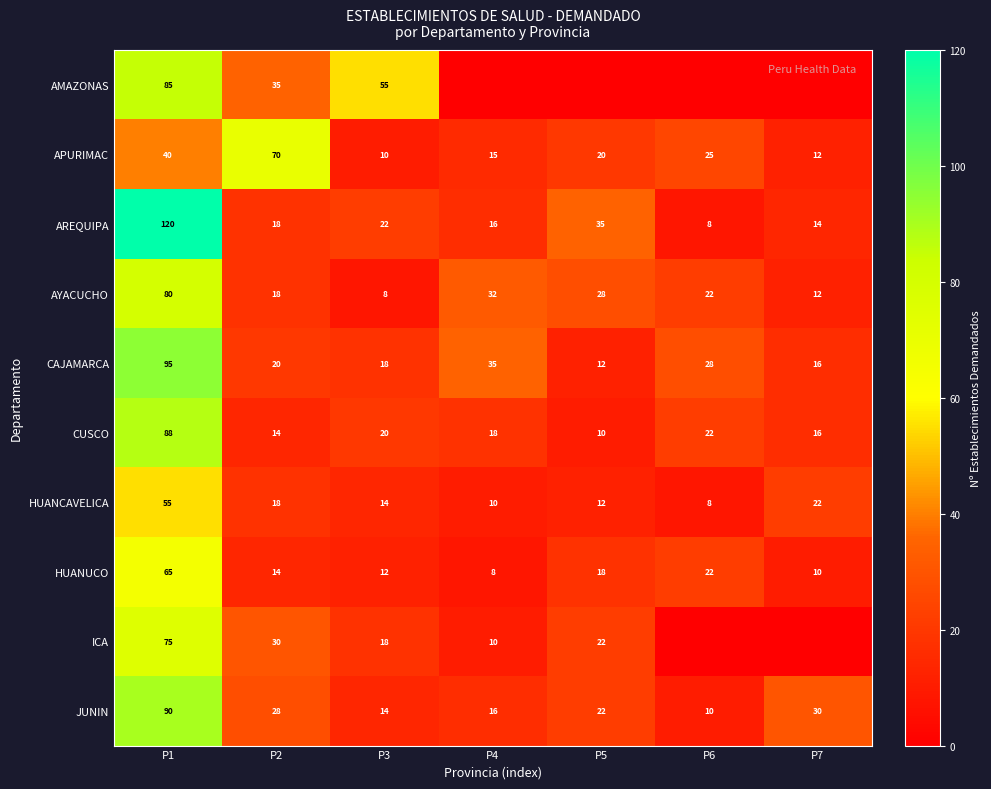

Is it true that CAJAMARCA equals 16 at P7?

True